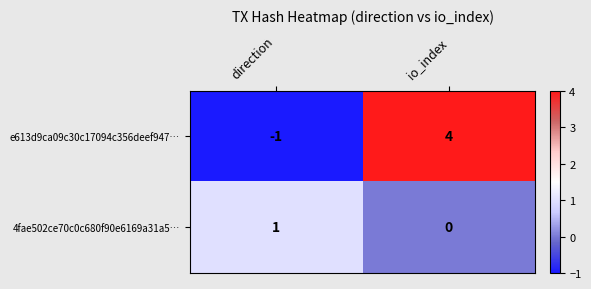

Which series has the largest total across all categories?

e613d9ca09c30c17094c356deef947…